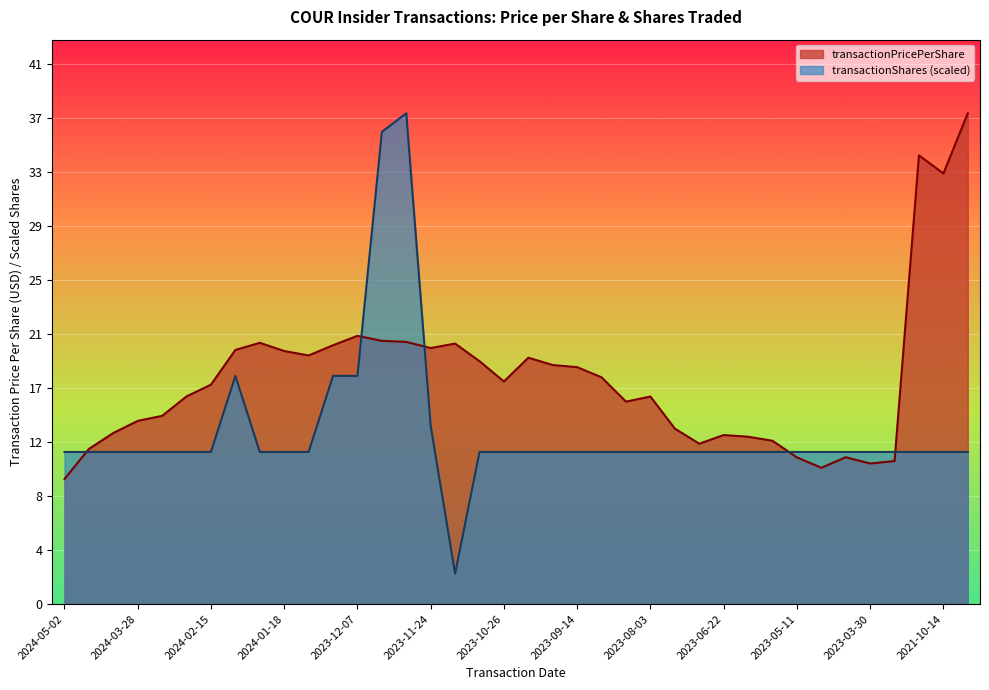

How many series are shown in this chart?

2